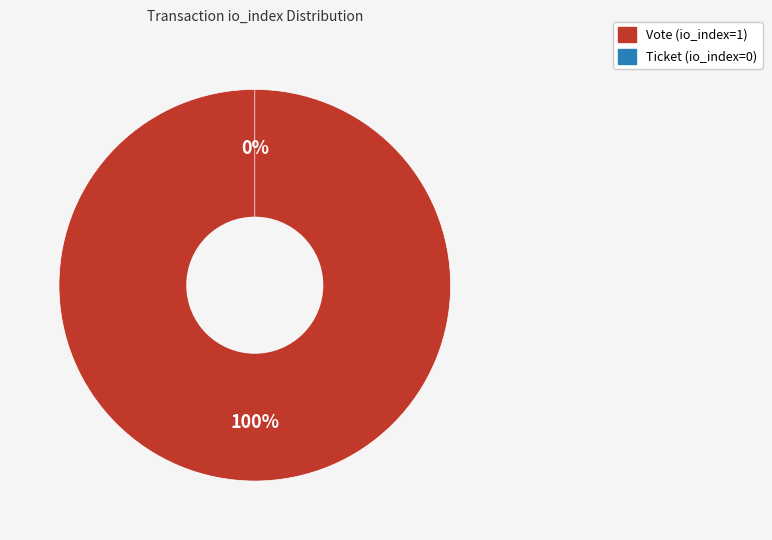

Which slice is the smallest?

Ticket (io_index=0)